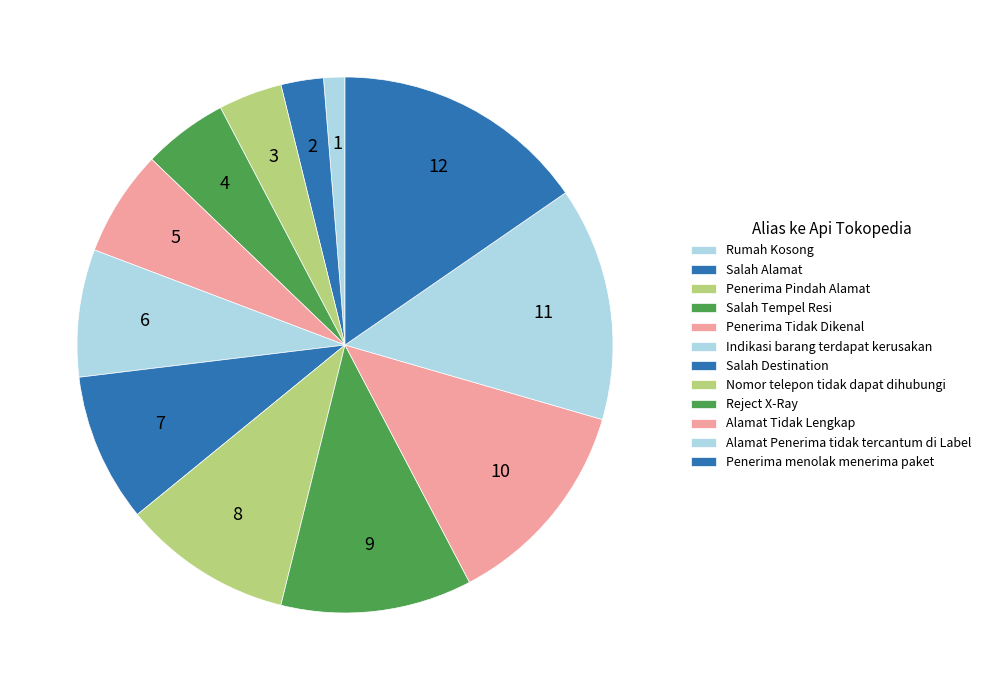

Which slice is the largest?

Penerima menolak menerima paket